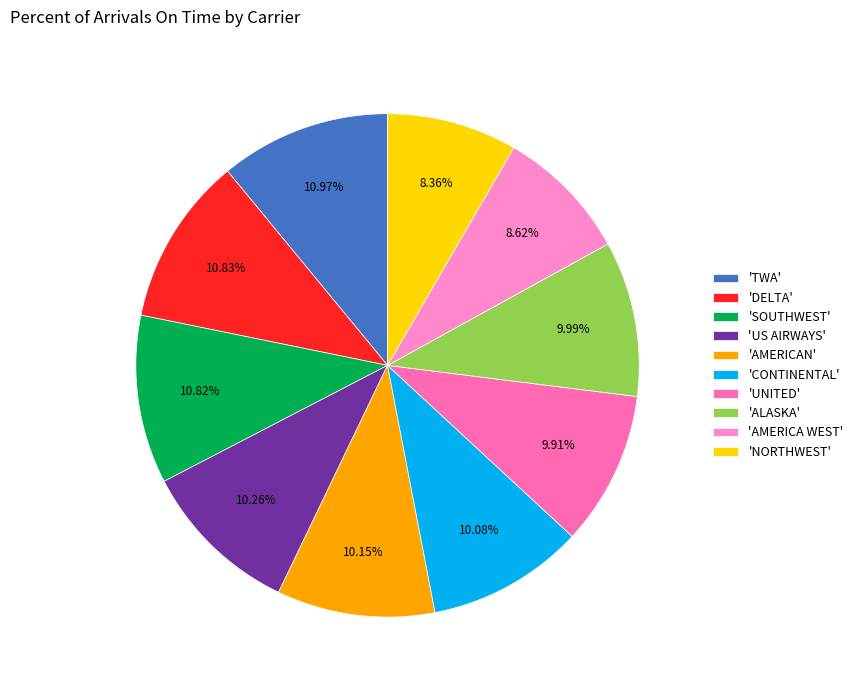

To the nearest percent, what is the difference between the largest and smallest slice percentages?

3%